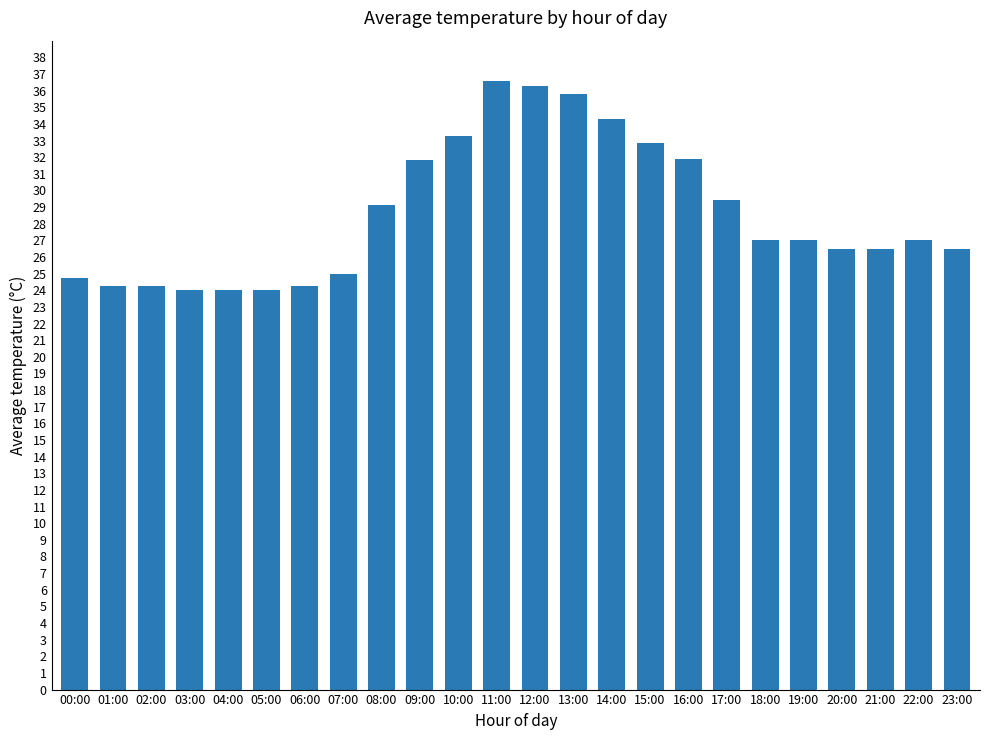

What is the minimum value shown in the chart?

24.0